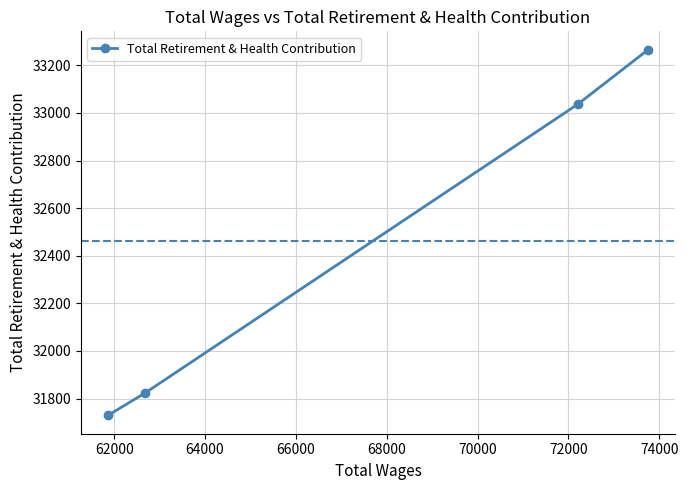

What is the smallest value displayed?

31729